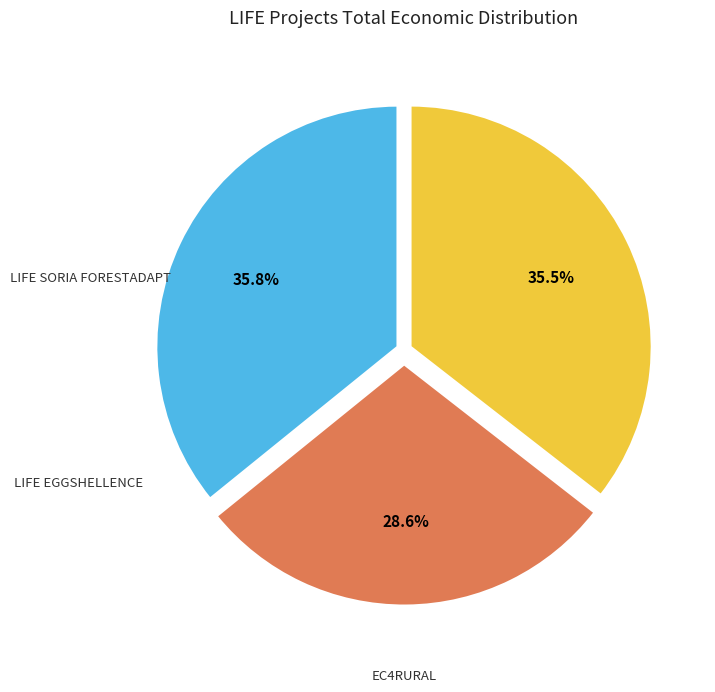

Is there a majority slice in this chart?

No